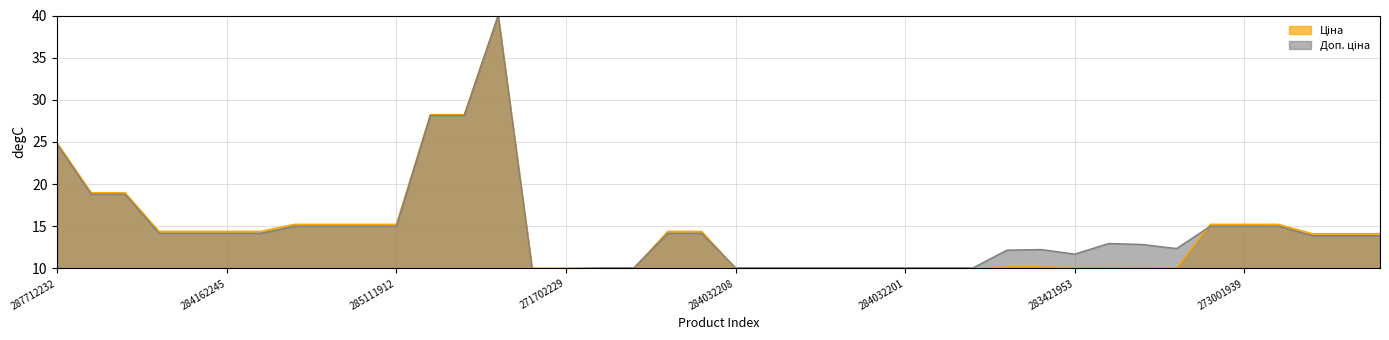

What is the average value of the Доп. ціна series?

14.6